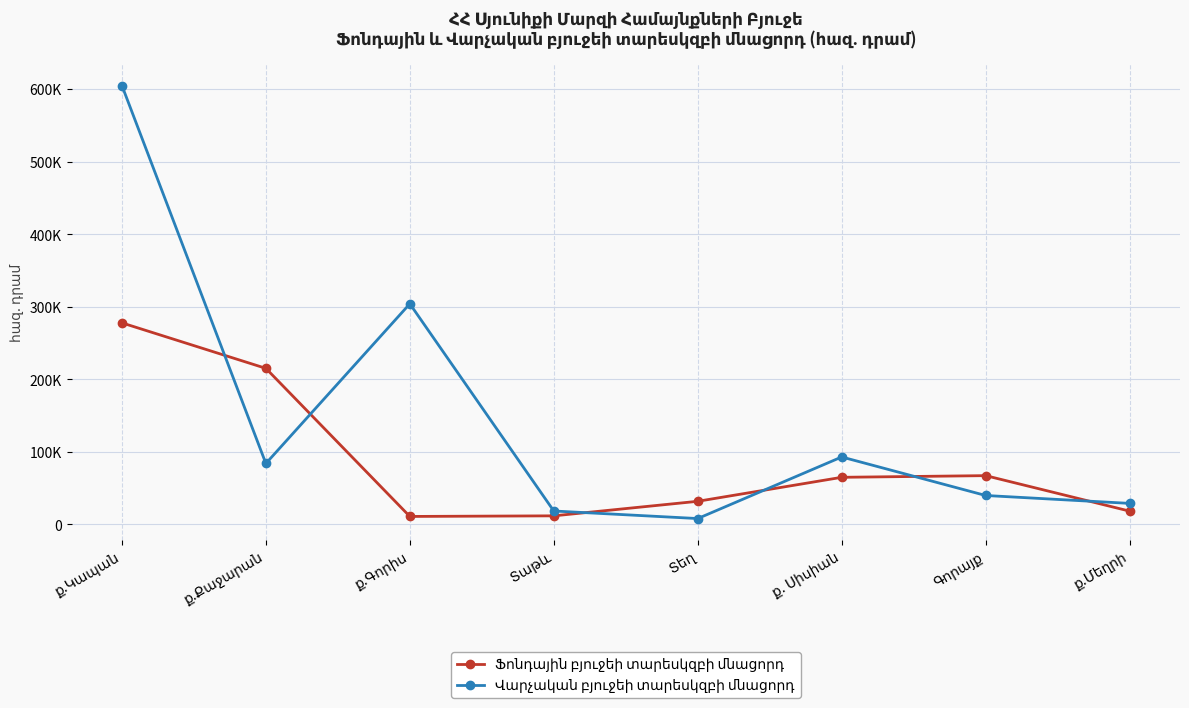

What value does the Ֆոնդային բյուջեի տարեսկզբի մնացորդ series have at ք.Քաջարան?

215197.4